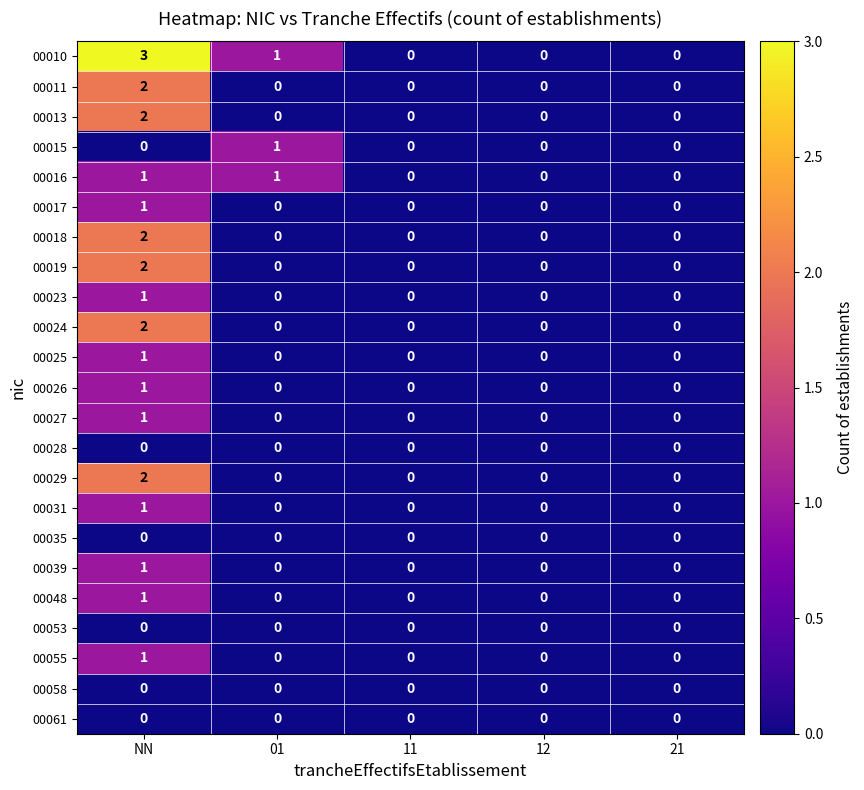

At which category is the sum across all series the highest?

NN